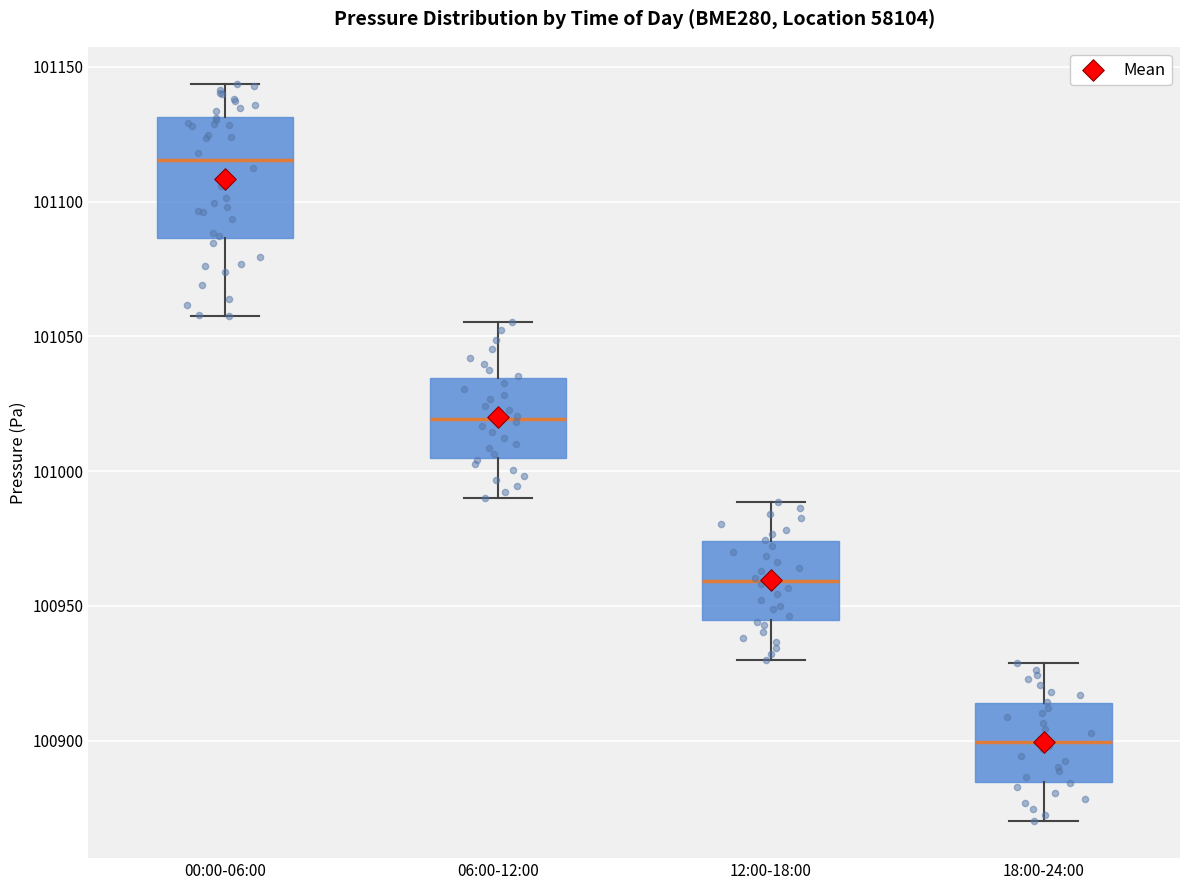

Reading left to right, read every box against the y-axis: the position of its median line, the range the box covers, and the ends of its whiskers. The values are not printed on the chart, so give them approximately, as read against the axis.

00:00-06:00: median 101115, box 101085 to 101130, whiskers 101060 to 101145
06:00-12:00: median 101020, box 101005 to 101035, whiskers 100990 to 101055
12:00-18:00: median 100960, box 100945 to 100975, whiskers 100930 to 100990
18:00-24:00: median 100900, box 100885 to 100915, whiskers 100870 to 100930